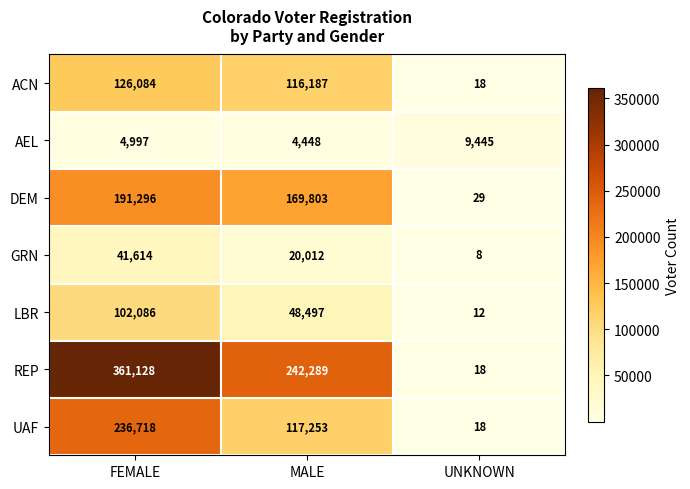

How many categories are shown in the chart?

3